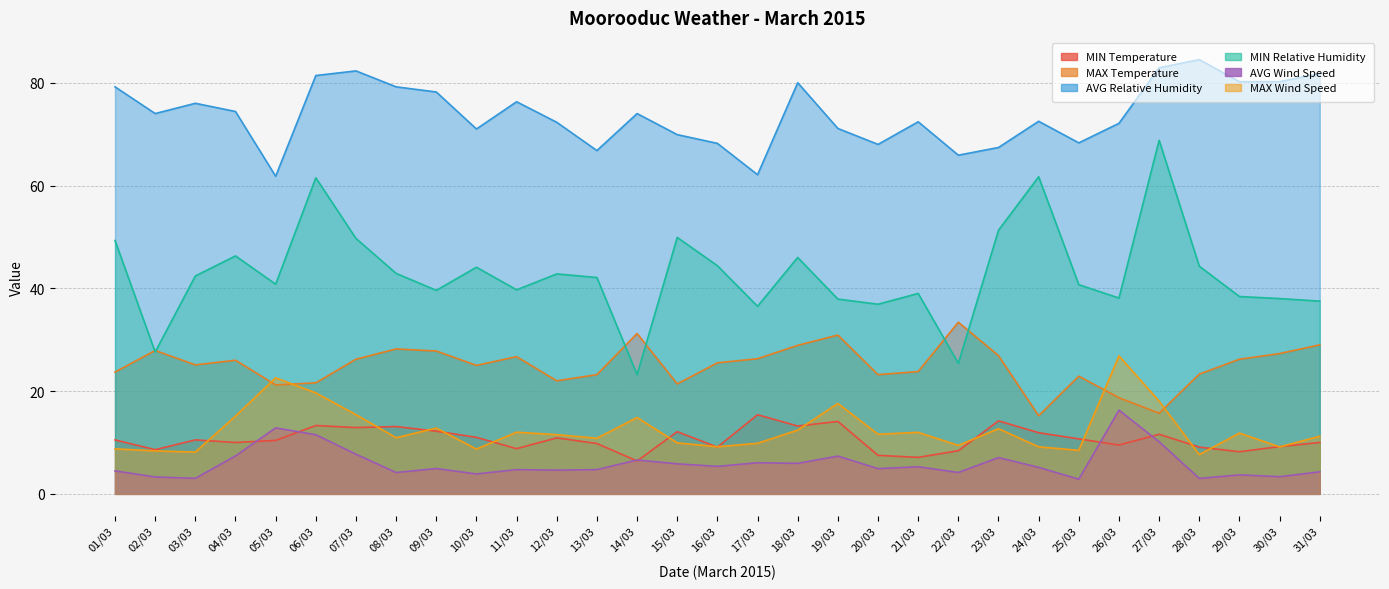

Where is AVG Wind Speed nearest to the value 9?

27/03